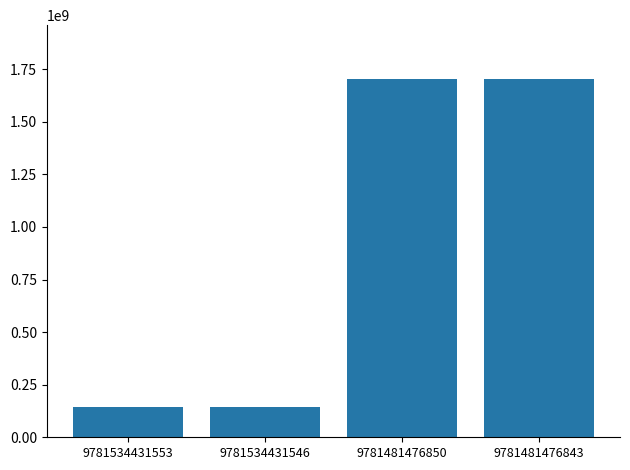

Which has a higher value, 9781481476843 or 9781534431546?

9781481476843